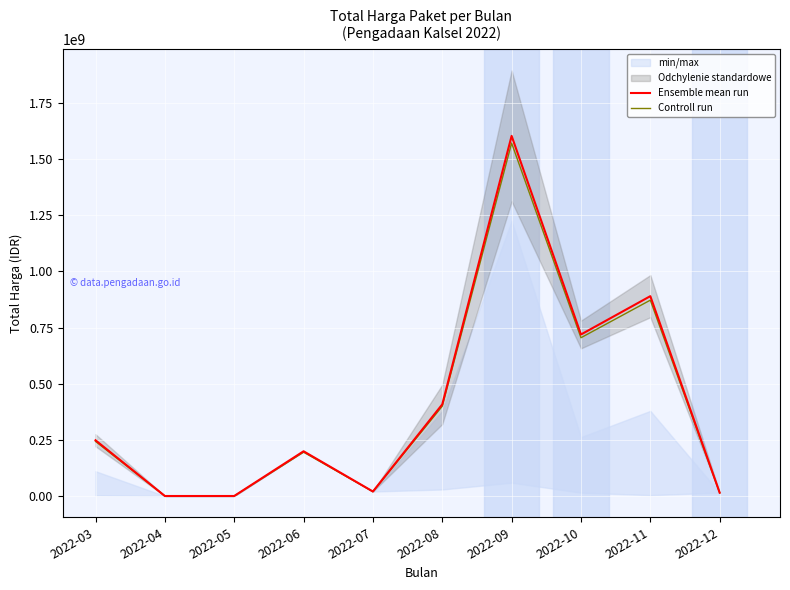

Is it true that Controll run equals 25060281.8 at 2022-12?

False